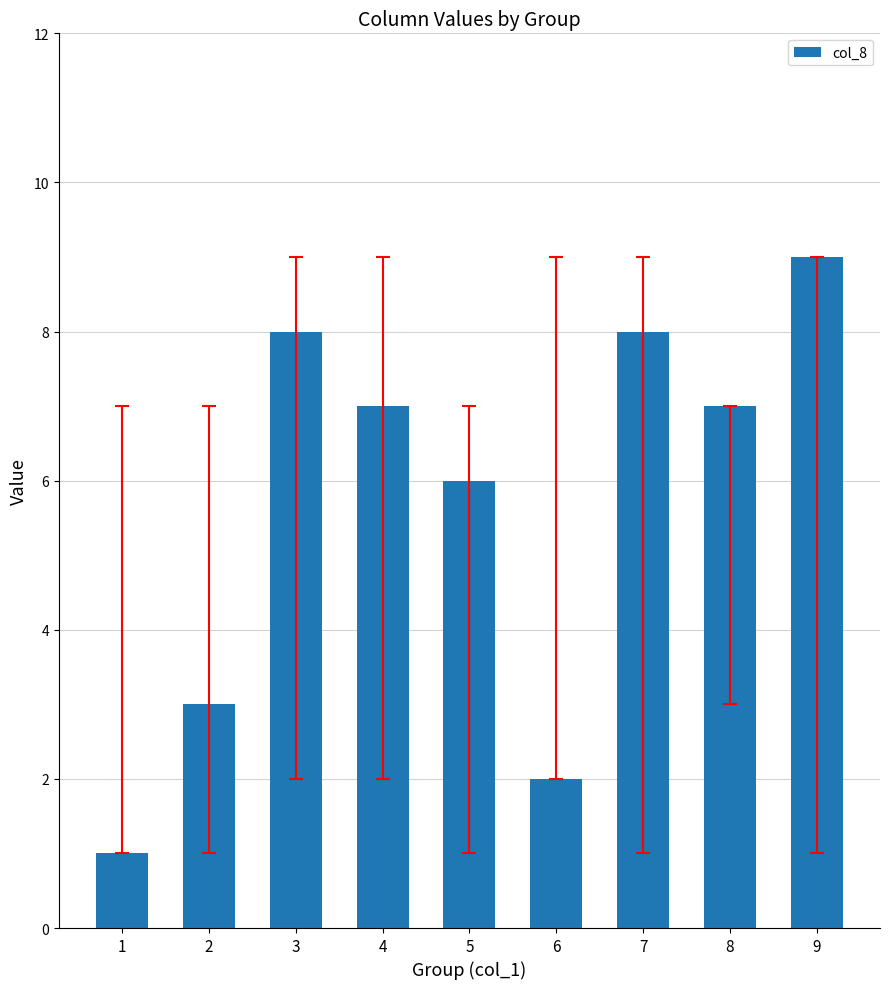

Which has a higher value, 8 or 1?

8